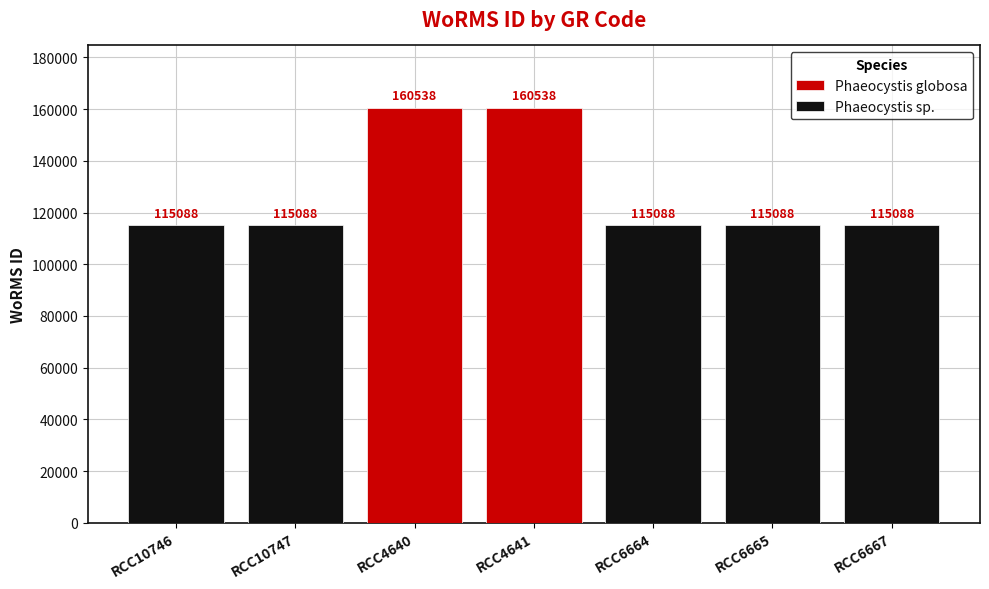

What is the maximum value shown in the chart?

160538